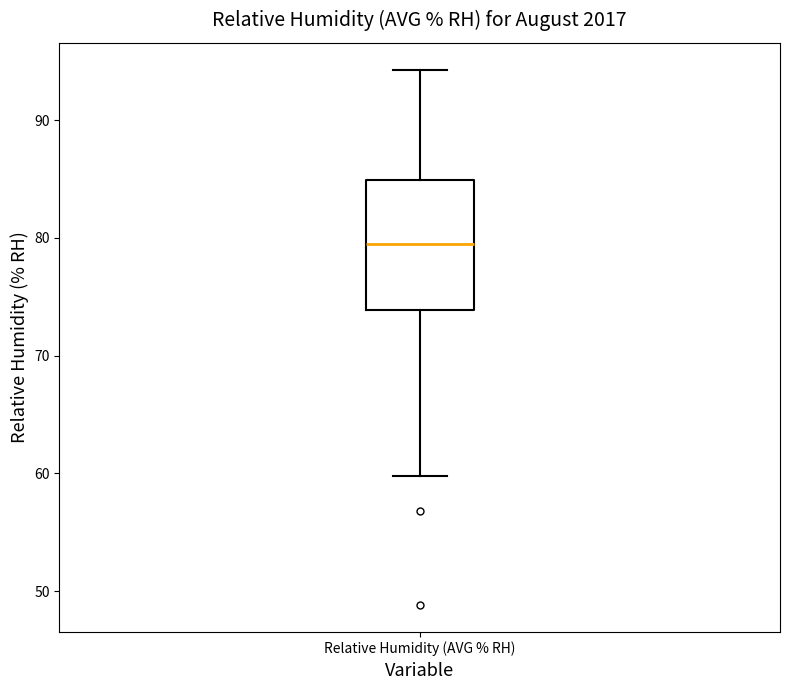

Read this box plot against the y-axis: the position of the median line, the range covered by the box, and the ends of both whiskers. The values are not printed on the chart, so give them approximately, as read against the axis.

median 80, box 74 to 85, whiskers 60 to 94